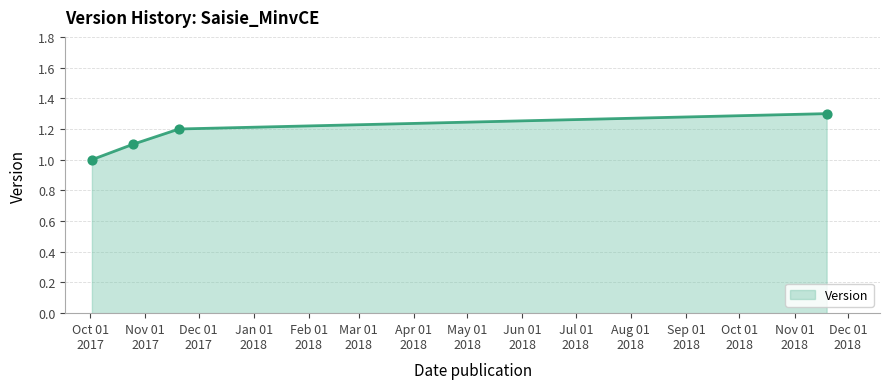

What is the difference between the maximum and minimum values?

0.3